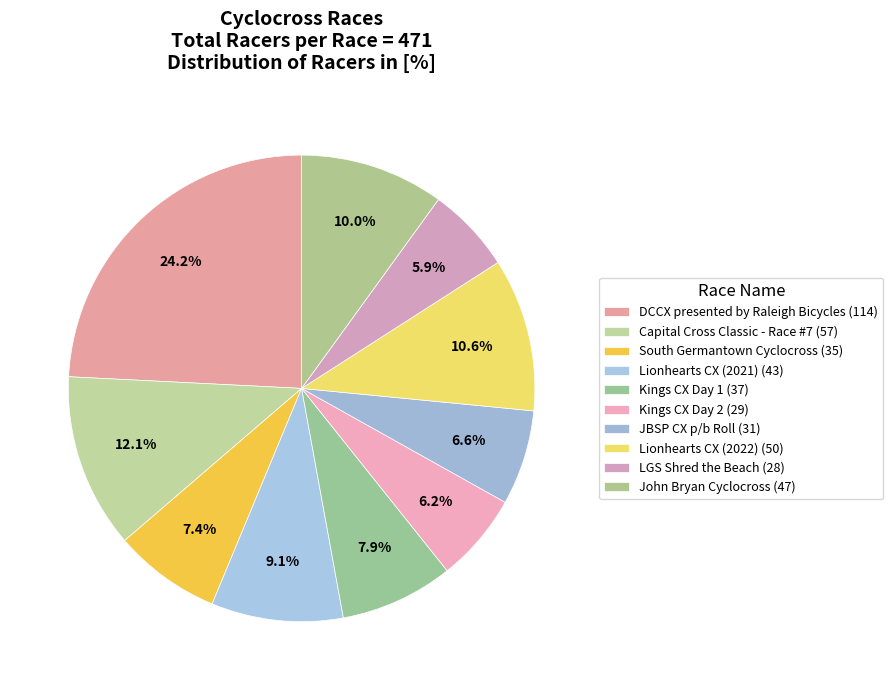

To the nearest percent, what is the combined percentage of LGS Shred the Beach and South Germantown Cyclocross?

13%